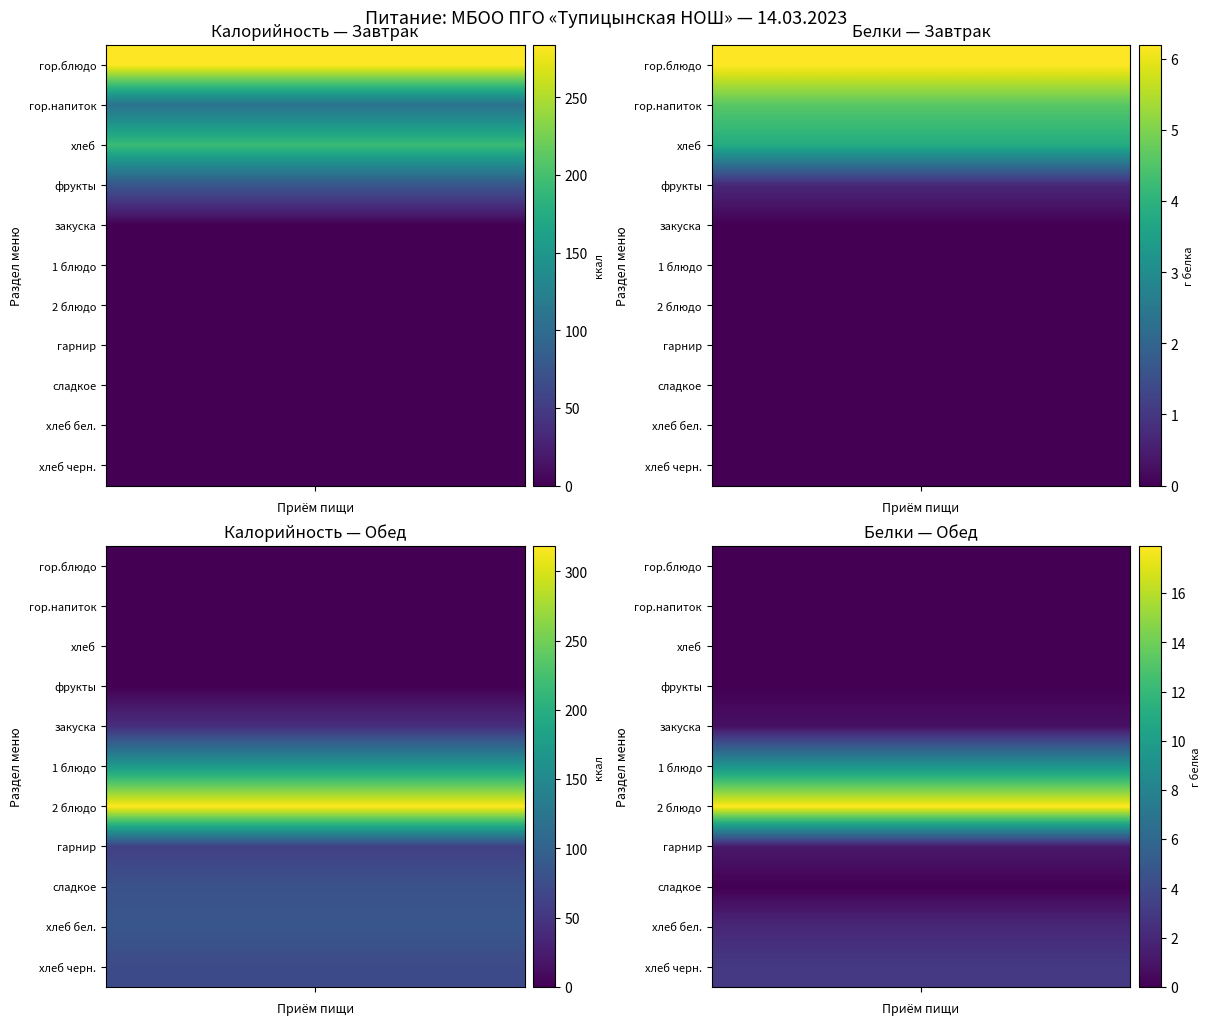

At which label does Обед first exceed 61?

1 блюдо